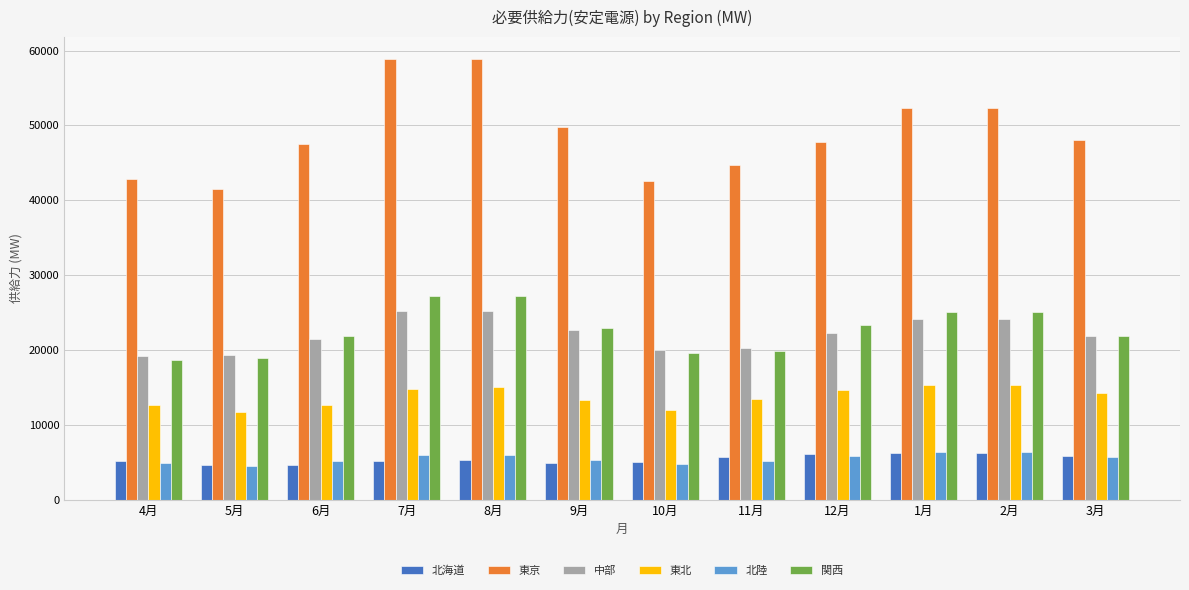

True or false: 北陸 has a value of 2515.9 at 5月.

False